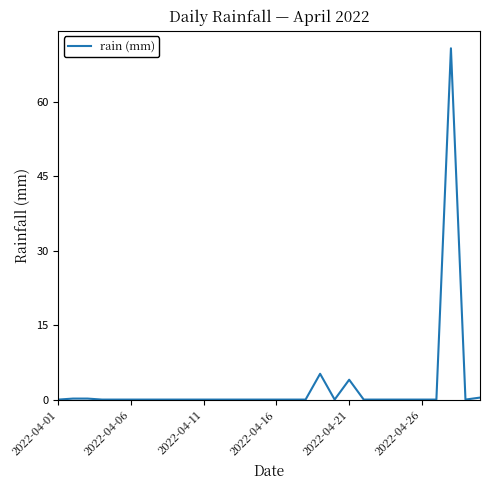

What is the sum of all values?

80.8